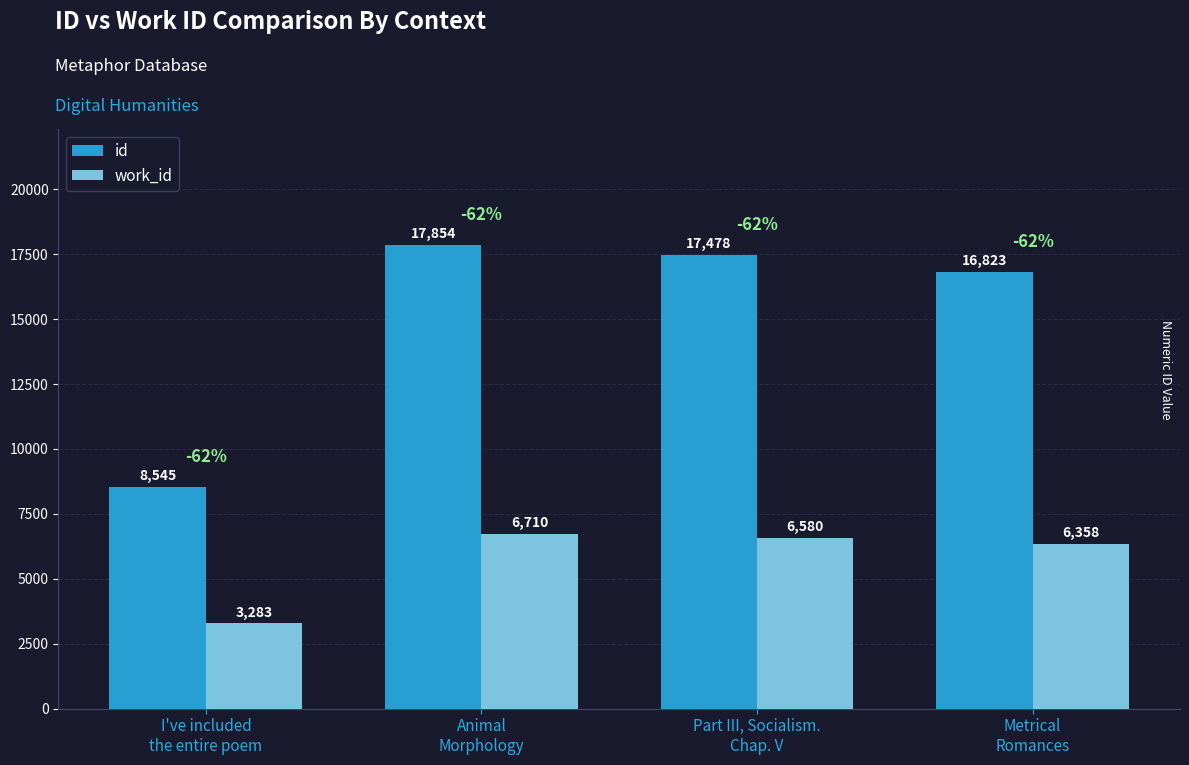

At how many categories does at least one series exceed 8257?

4